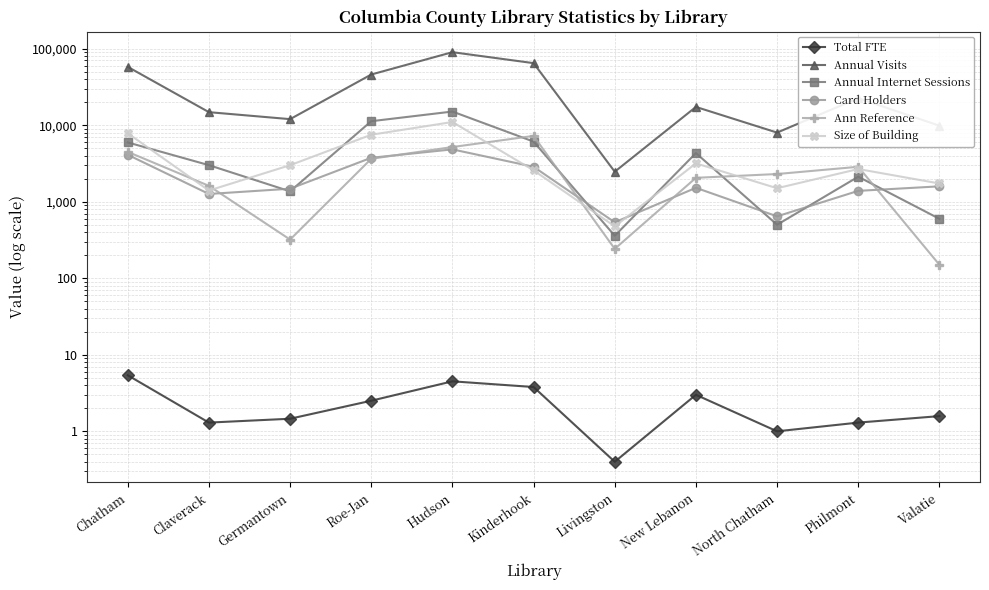

True or false: Annual Internet Sessions and Total FTE cross at least once.

False